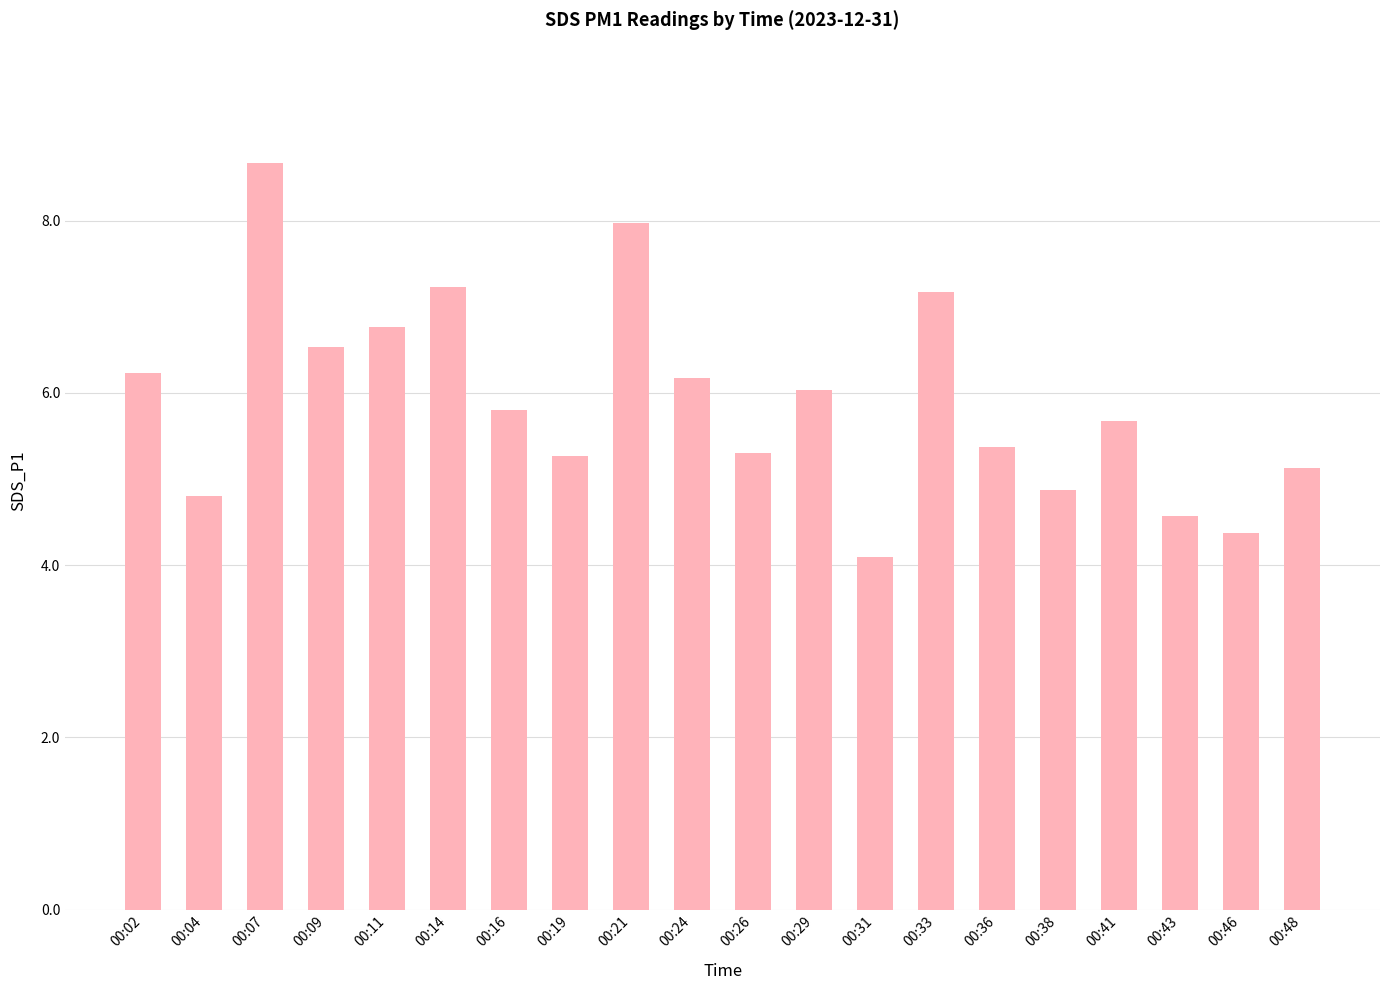

How many distinct data groups are displayed?

1